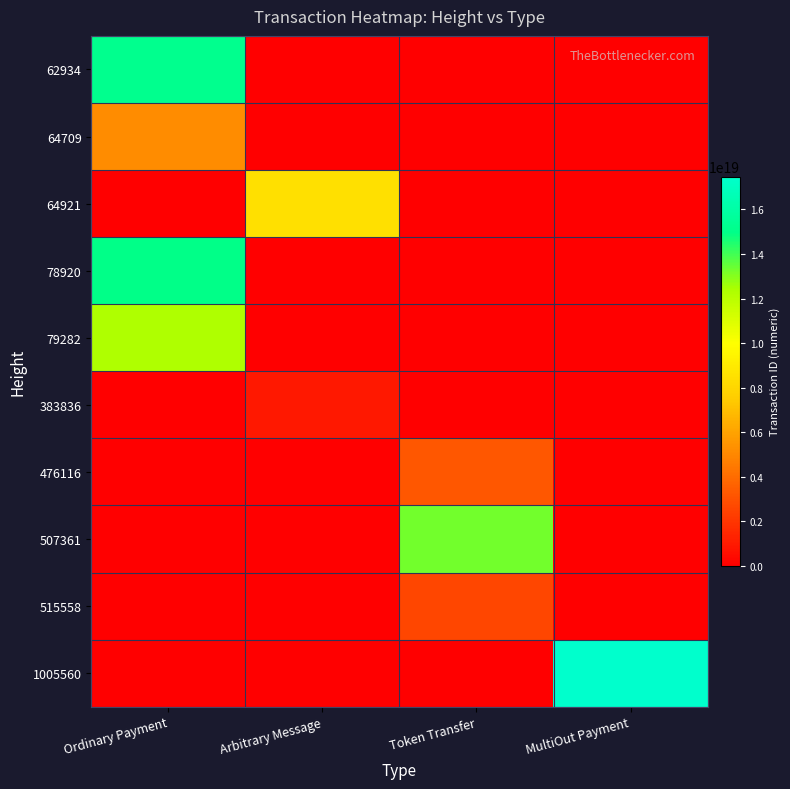

Which series changed the most between Token Transfer and MultiOut Payment?

1005560